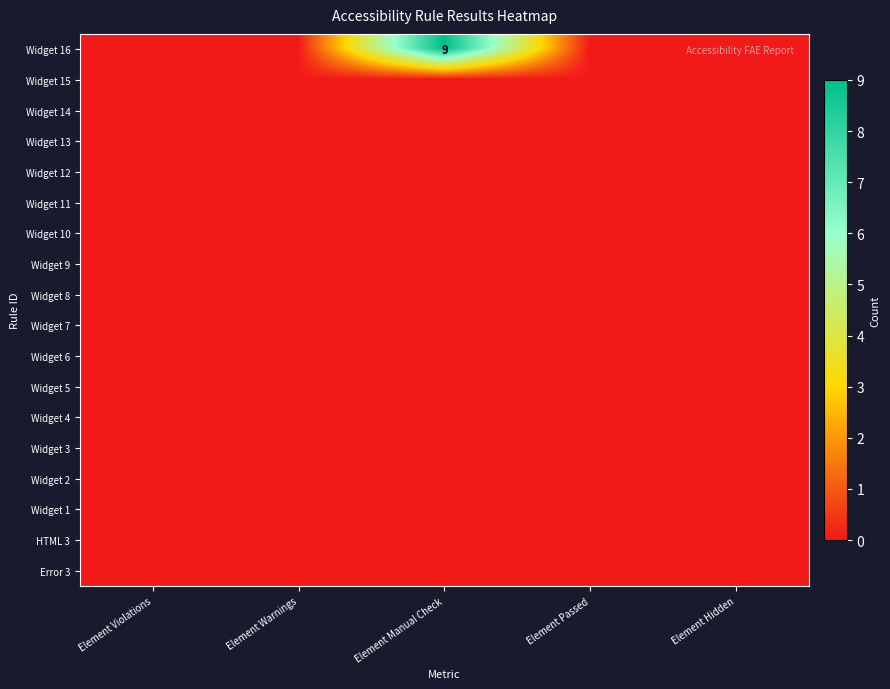

At which category is the sum across all series the highest?

Element Manual Check